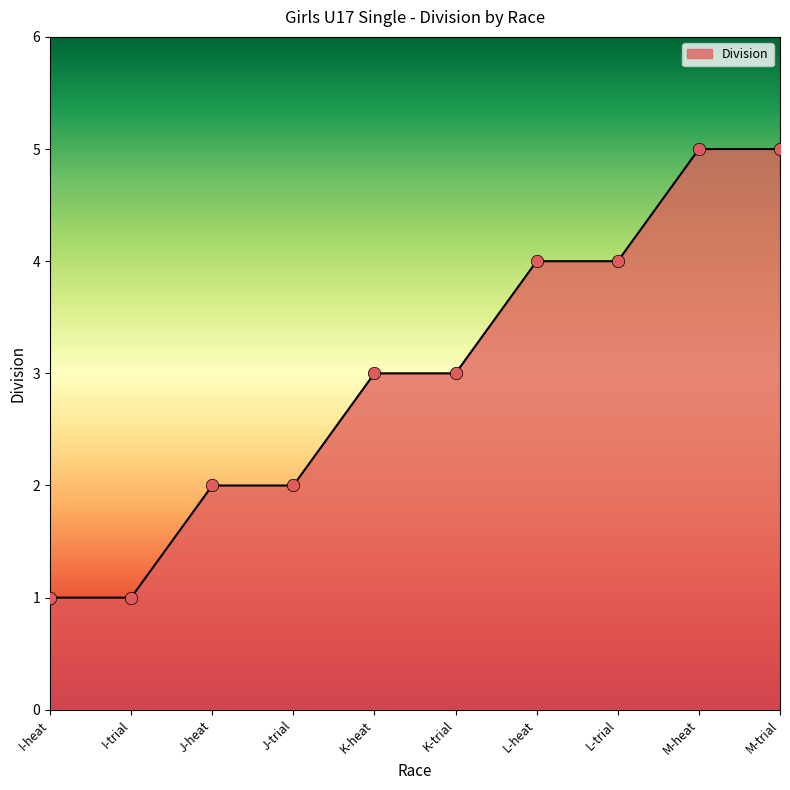

Which has a higher value, L-trial or J-heat?

L-trial